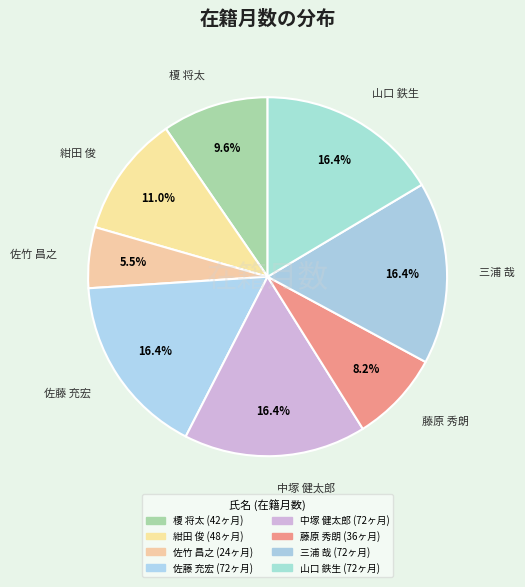

Which slice is the smallest?

佐竹 昌之